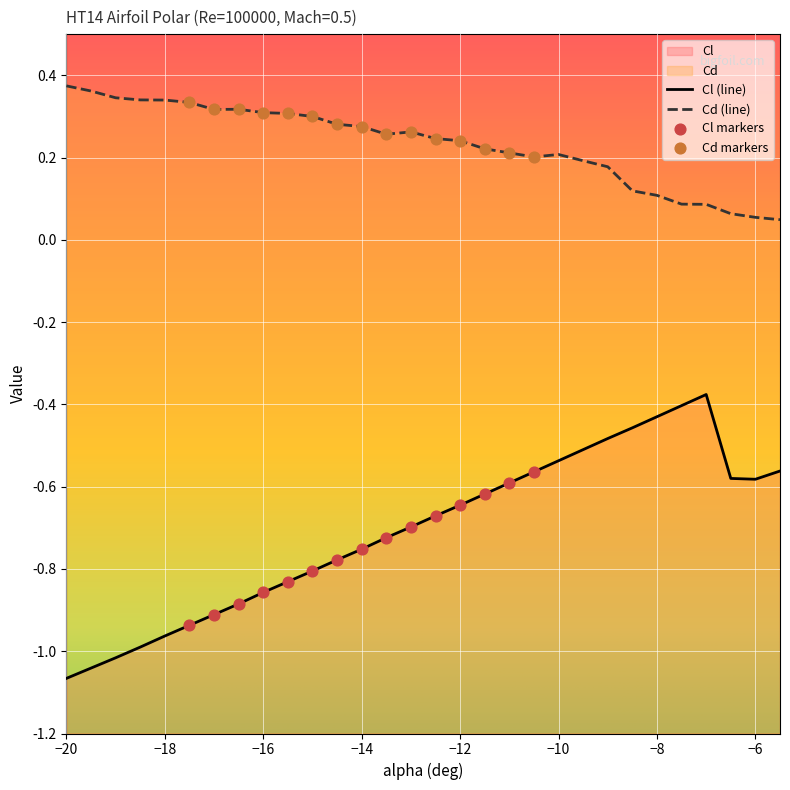

At which category is the sum across all series the highest?

-7